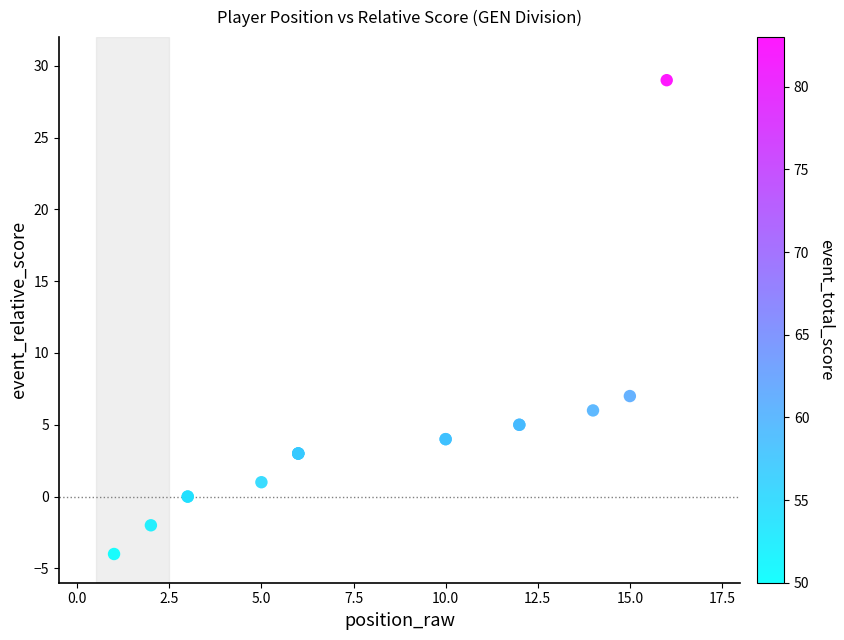

What Y value in the scatter plot is closest to 12?

7